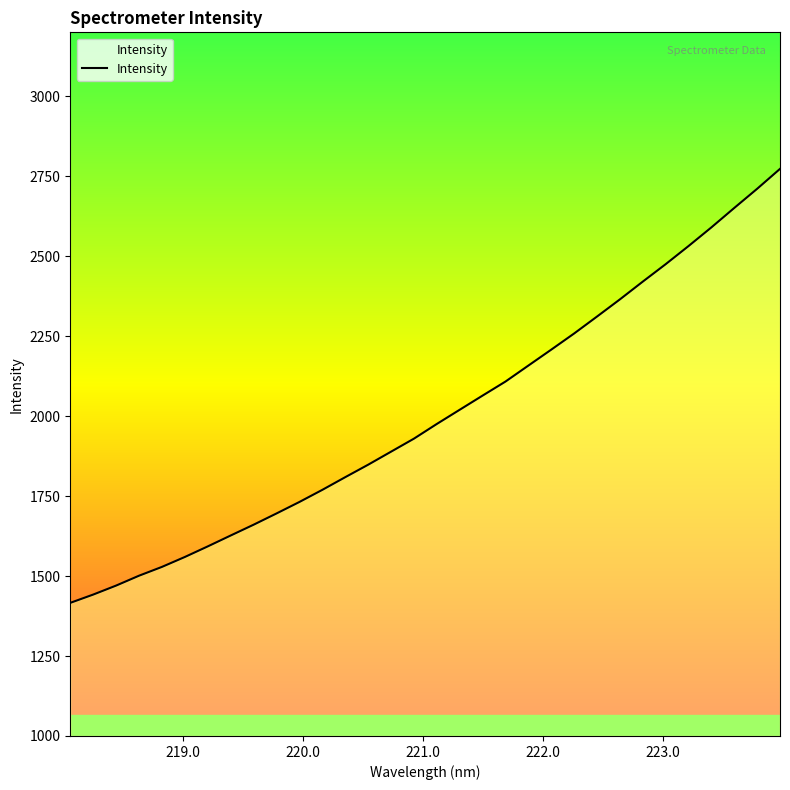

What is the difference between the maximum and minimum values?

1356.9